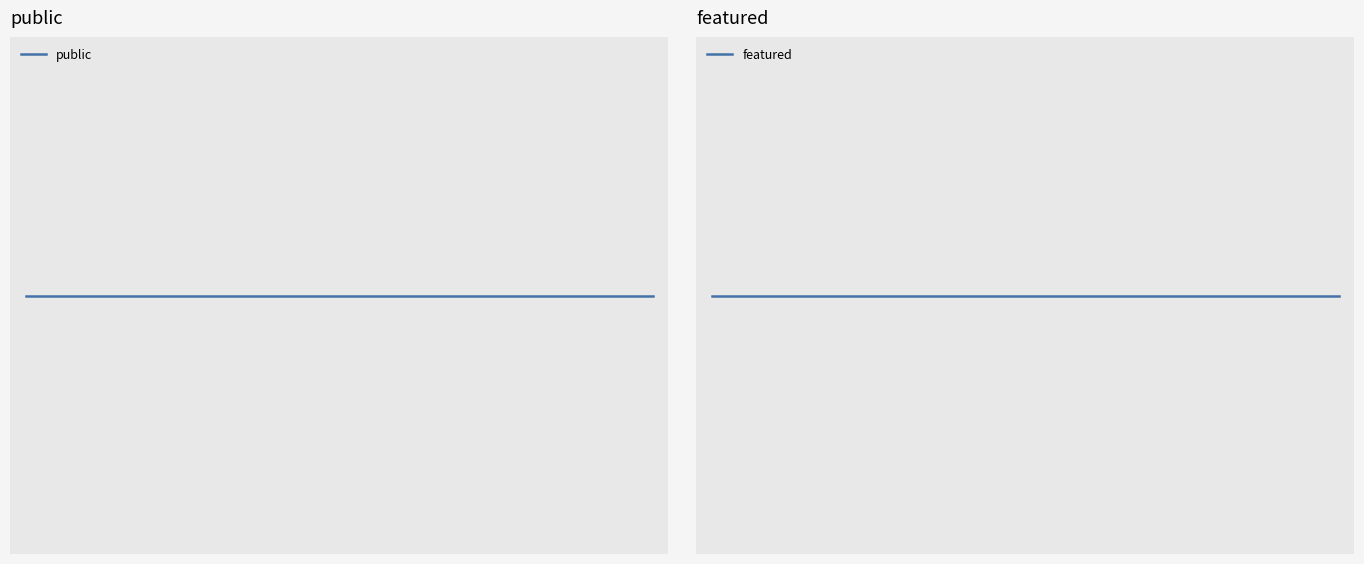

List the series in order of their overall mean, highest first.

public, featured